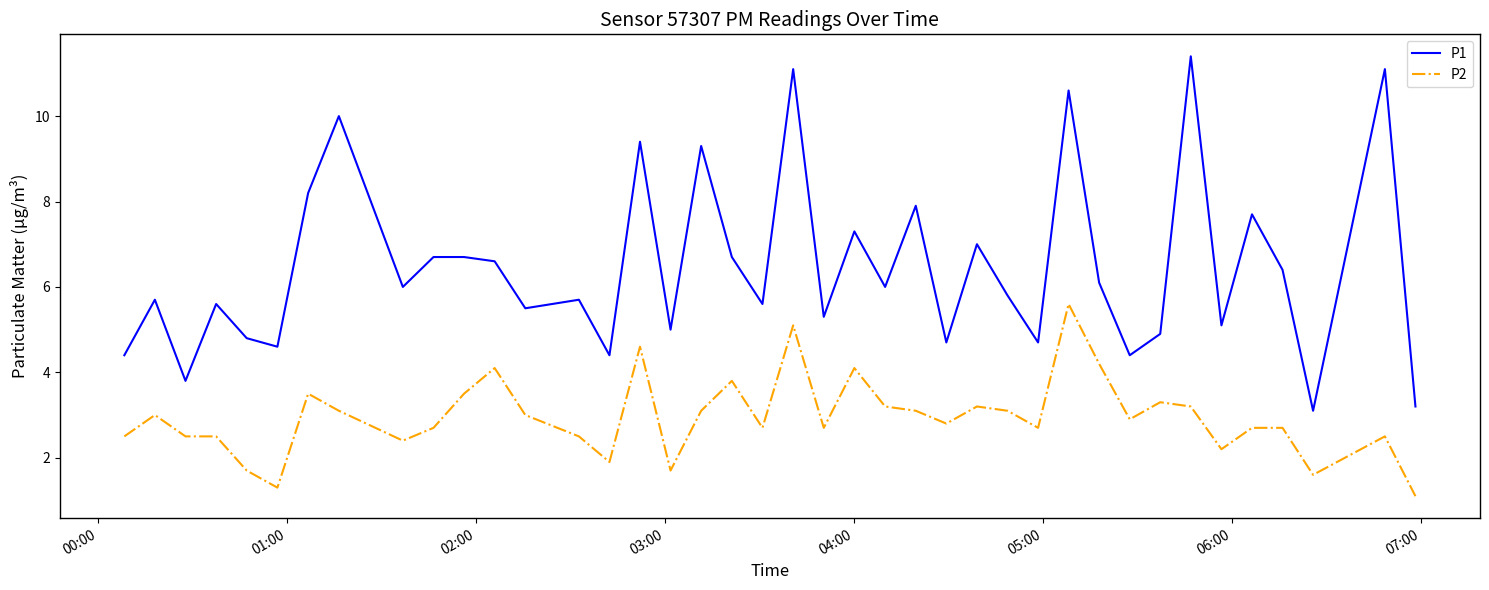

At how many categories does at least one series exceed 9?

7